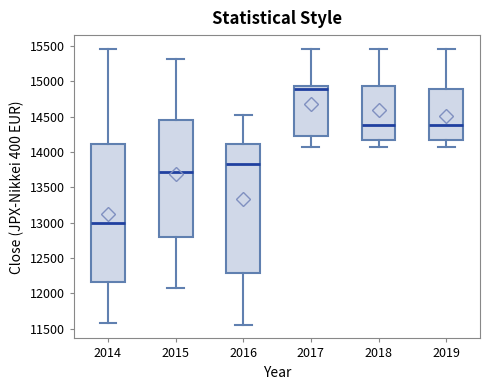

Reading left to right, read every box against the y-axis: the position of its median line, the range the box covers, and the ends of its whiskers. The values are not printed on the chart, so give them approximately, as read against the axis.

2014: median 13000, box 12150 to 14100, whiskers 11600 to 15450
2015: median 13700, box 12800 to 14450, whiskers 12050 to 15300
2016: median 13800, box 12300 to 14100, whiskers 11550 to 14500
2017: median 14900, box 14250 to 14950, whiskers 14050 to 15450
2018: median 14400, box 14150 to 14950, whiskers 14050 to 15450
2019: median 14400, box 14150 to 14900, whiskers 14050 to 15450